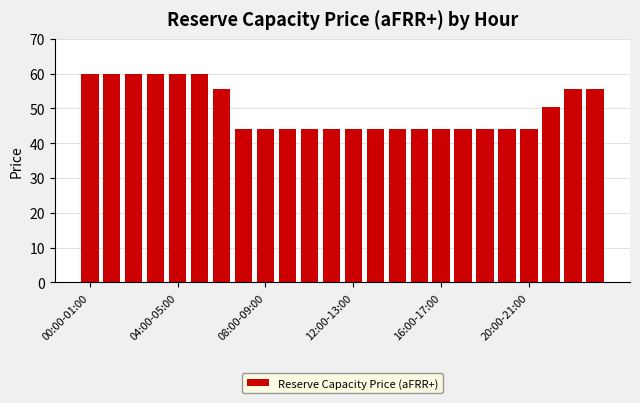

What is the greatest value displayed?

59.8